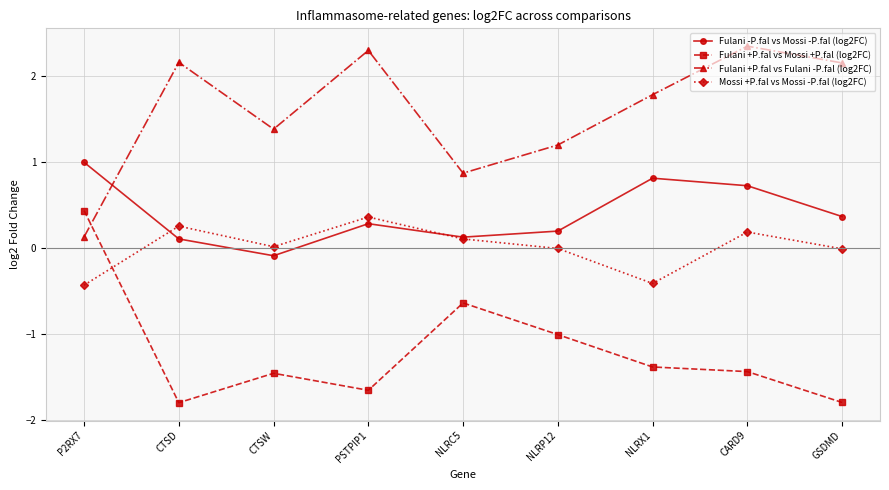

How many lines are shown in the chart?

4